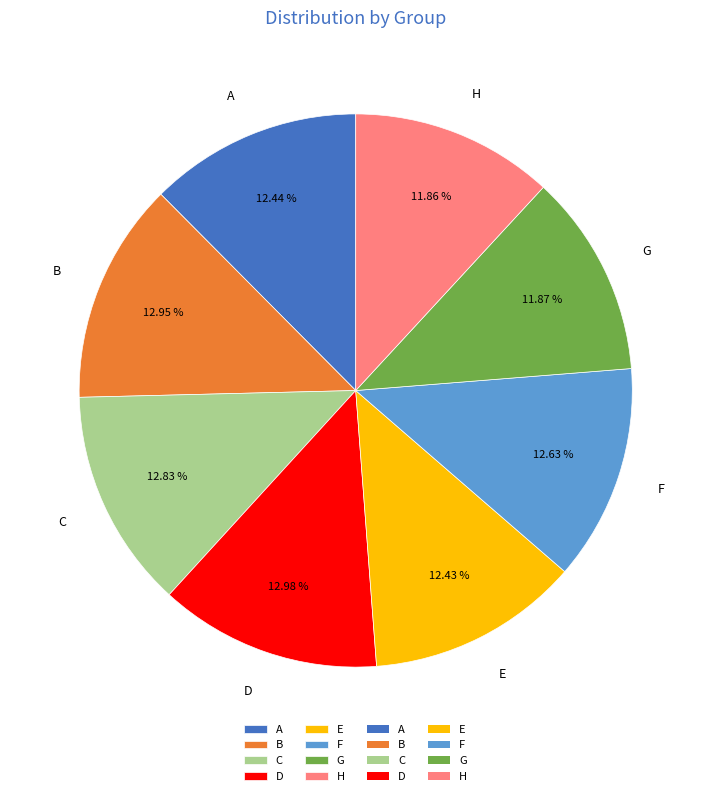

Does any single category account for the majority?

No